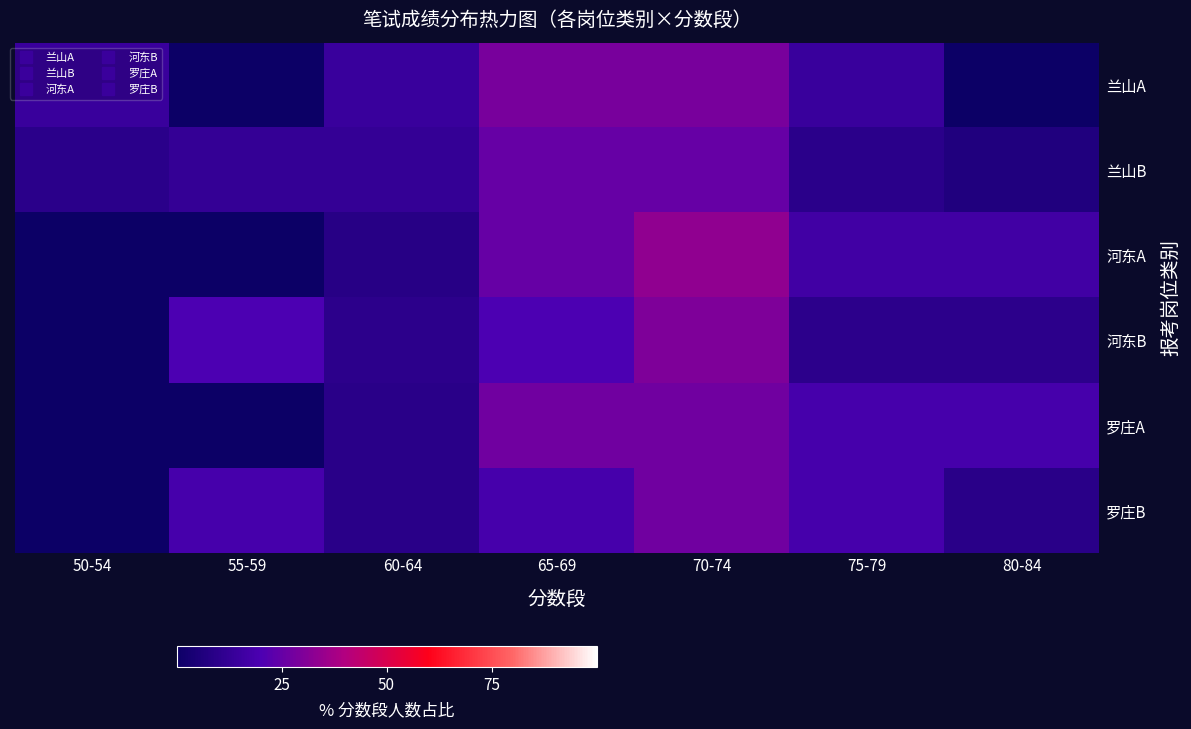

Which category has the highest value across all series?

70-74